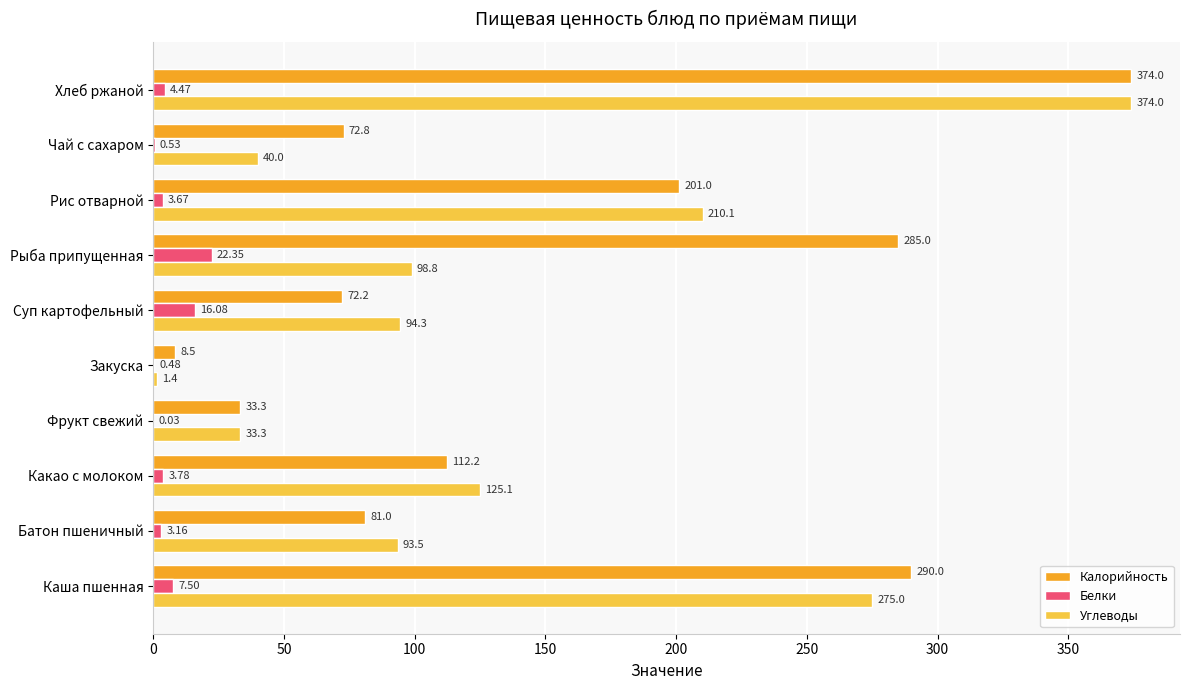

What is the sum of all Калорийность values?

1530.0